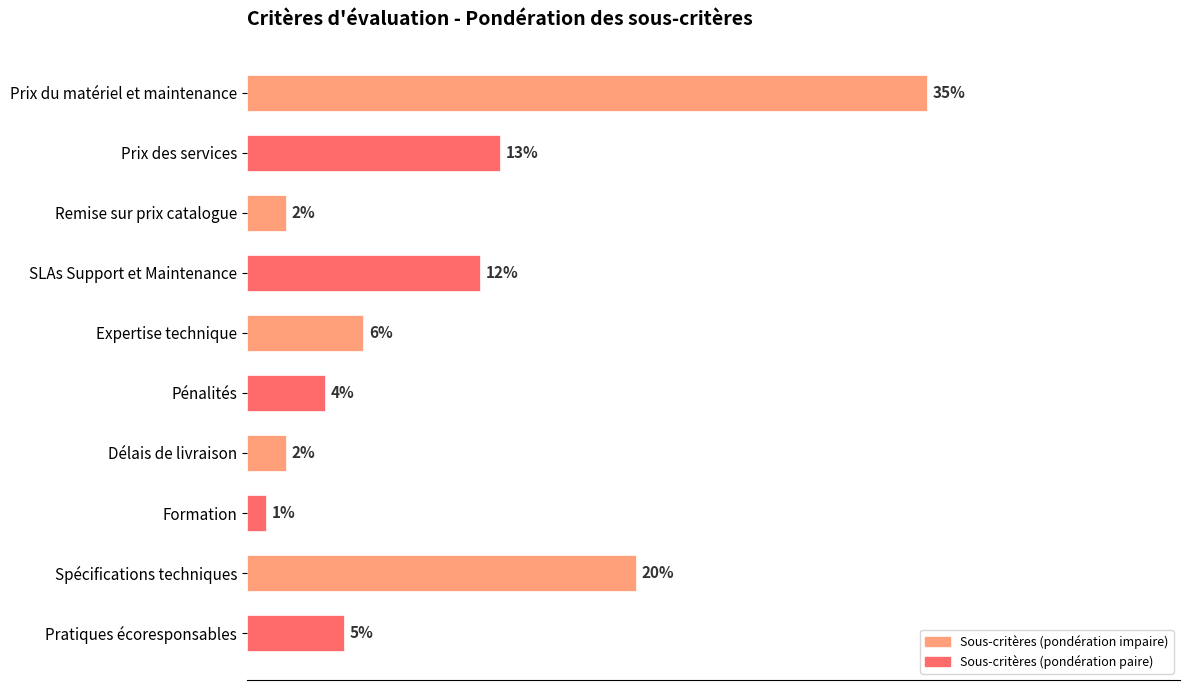

At which category does the chart reach its minimum across all series?

Formation